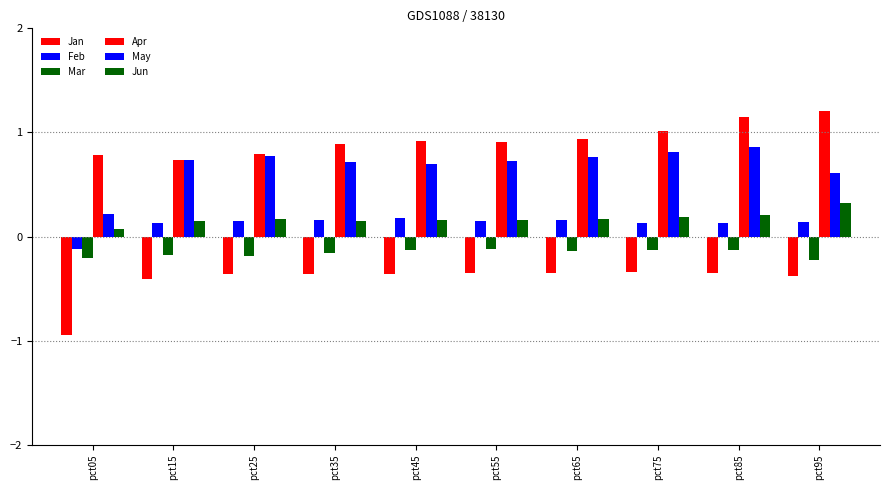

Read the Apr value at pct65.

0.9